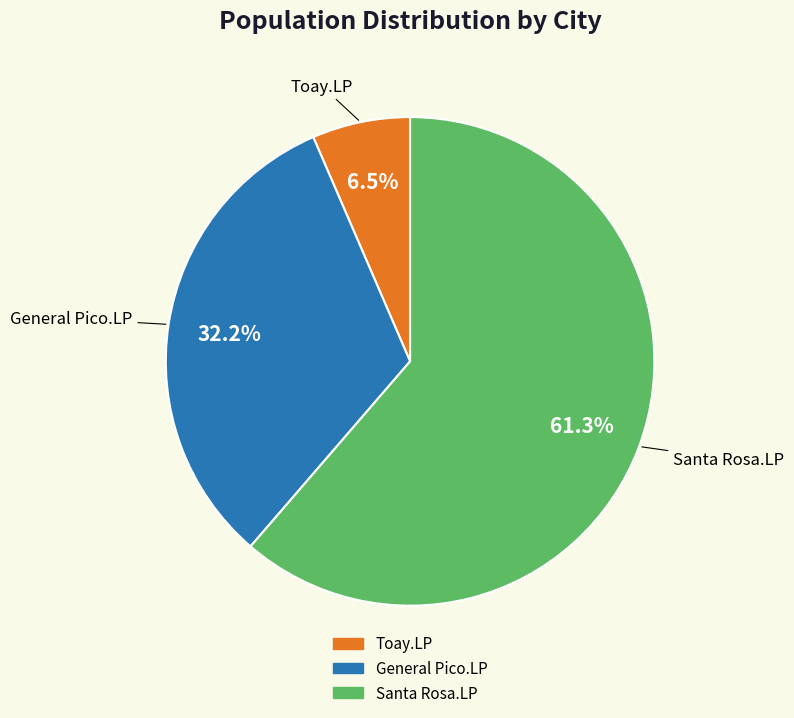

Is Santa Rosa.LP the majority of the pie?

Yes